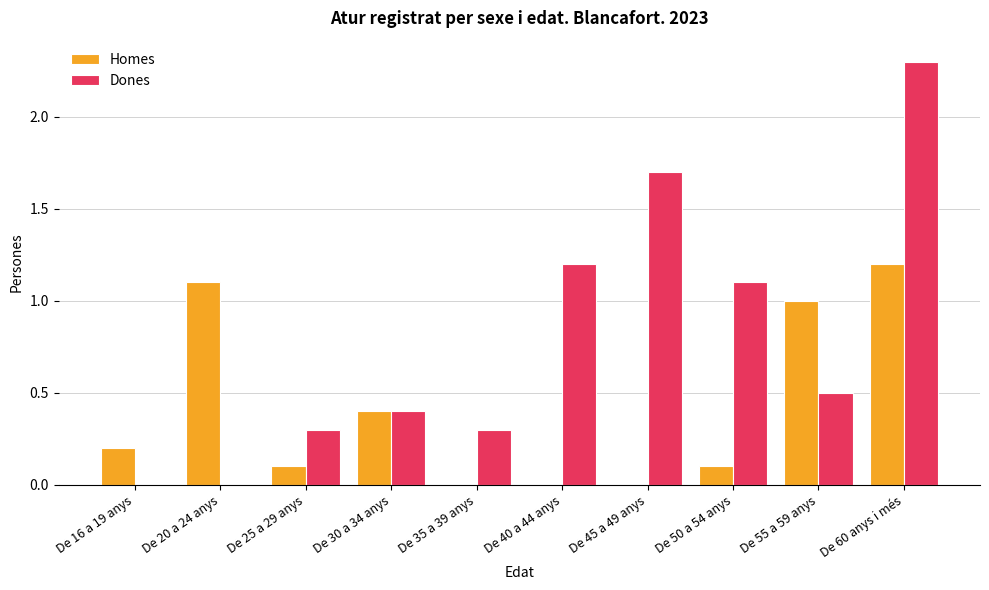

Which series has the widest spread of values?

Dones